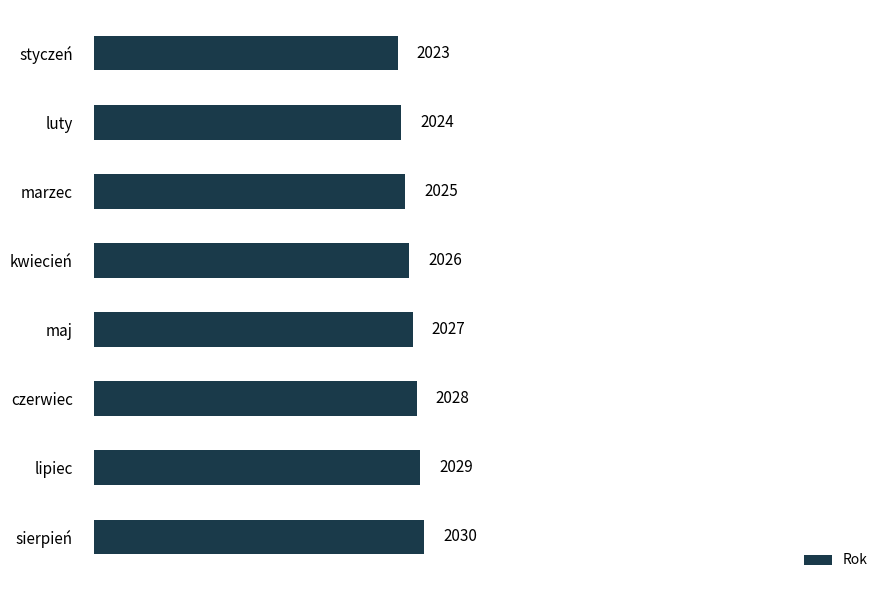

What is the difference between the maximum and minimum values?

7